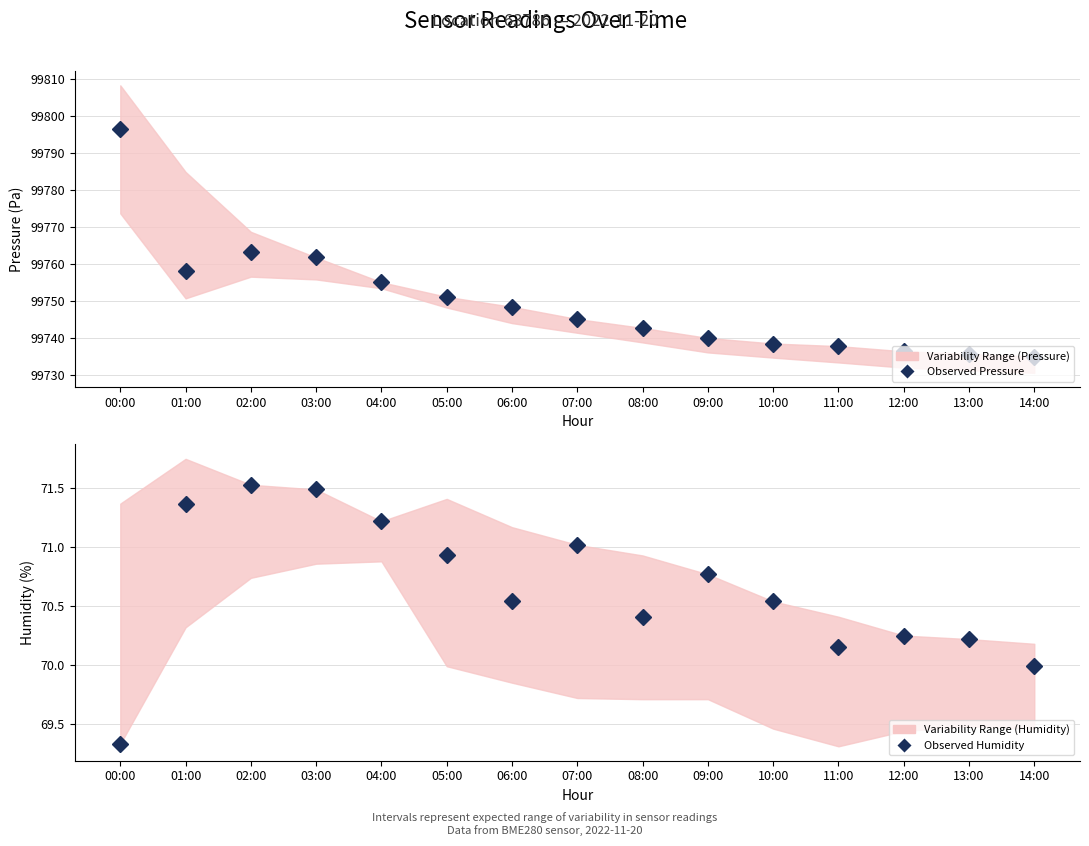

What is the difference between the maximum and minimum values in the Observed Pressure series?

61.4